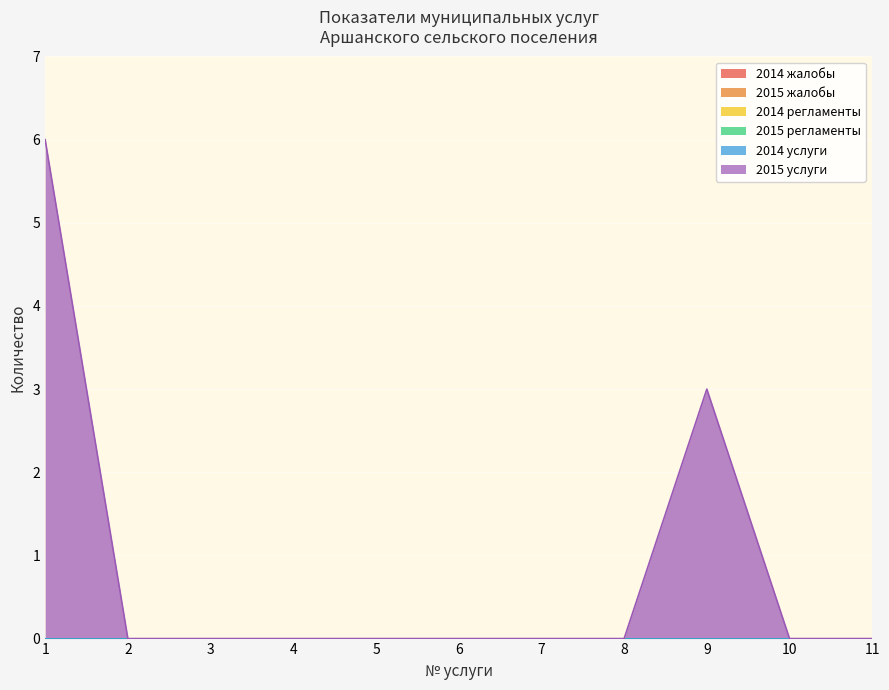

The 2015 жалобы series shows 0 at 3. True or false?

True